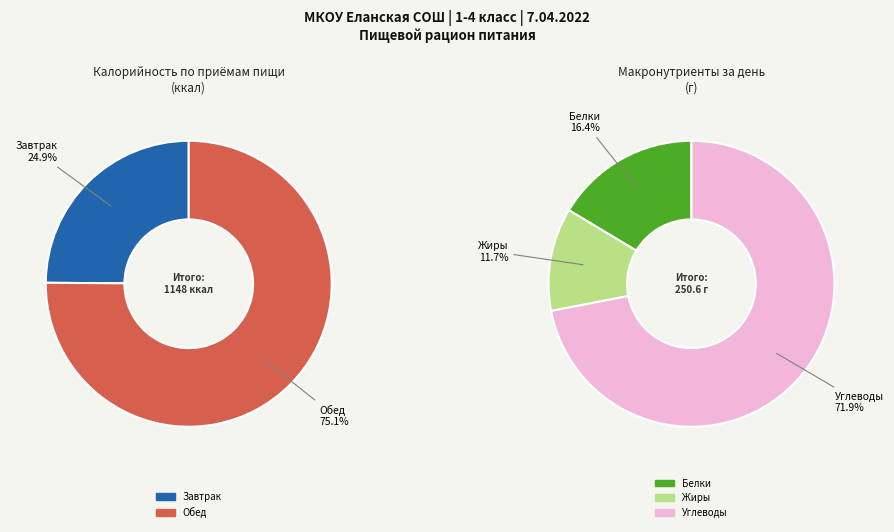

Is it true that Полдник is 1% of the pie?

False